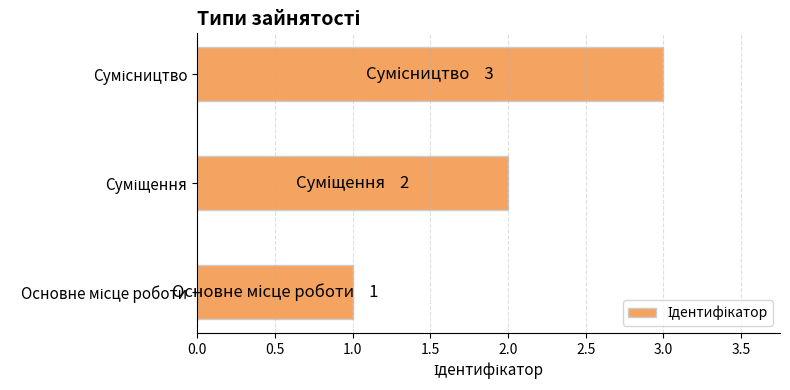

What is the maximum value shown in the chart?

3